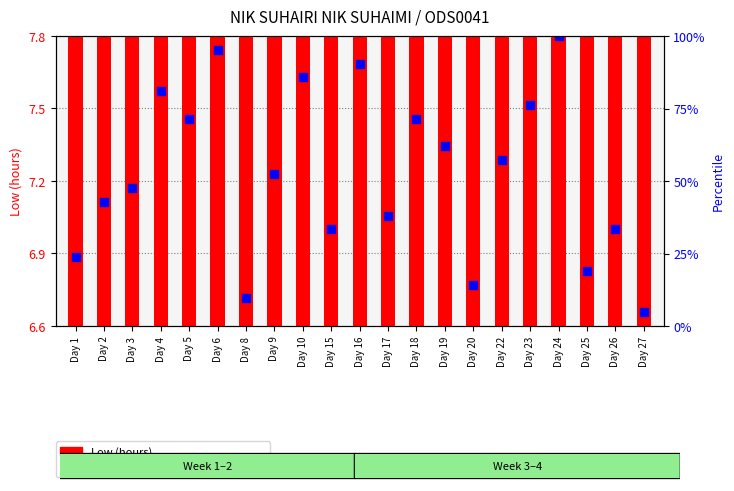

Which series contains the lowest Y value?

percentile rank within the sample